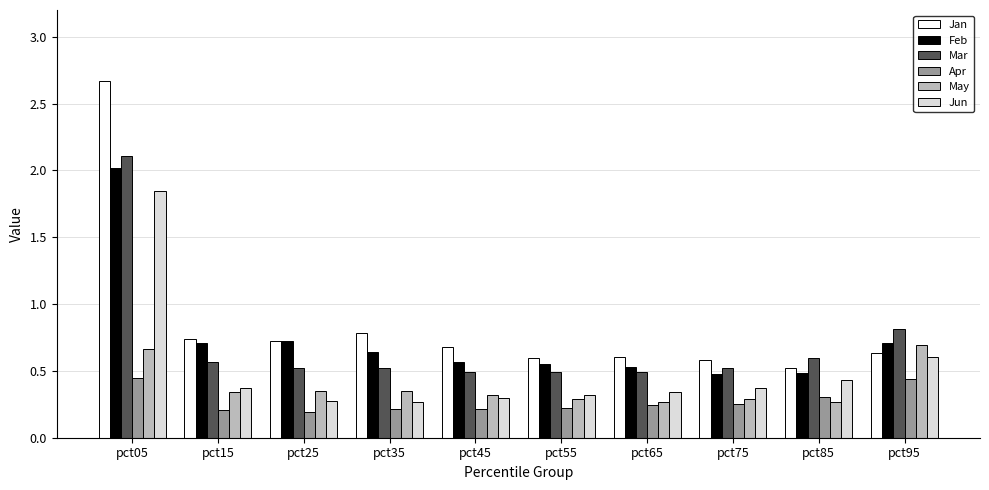

What is the sum of all Jun values?

5.1